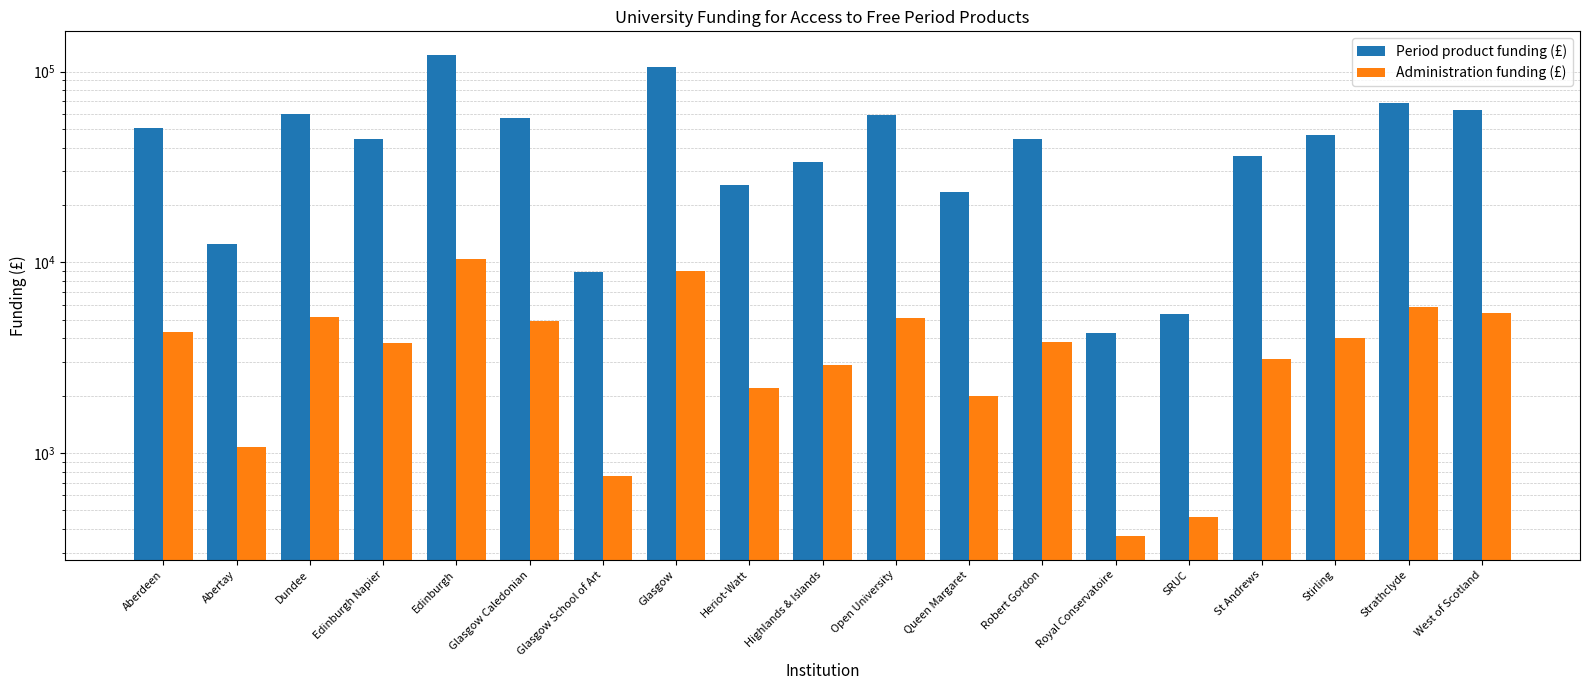

Which category has the highest value in the Administration funding (£) series?

Edinburgh